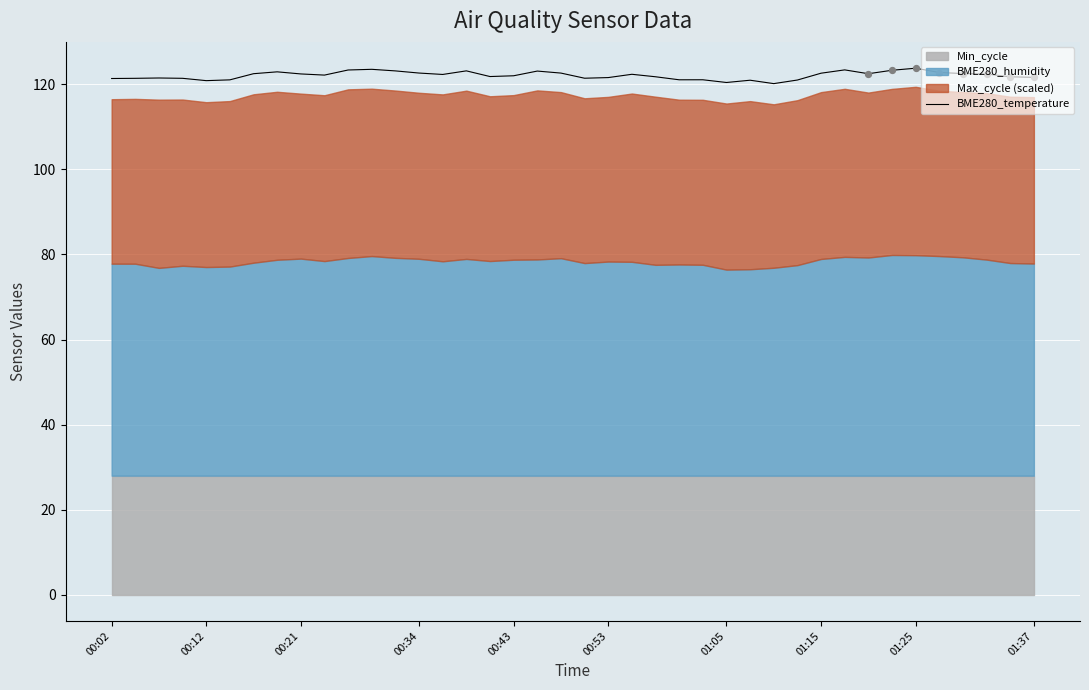

What is the highest value of the BME280_temperature series?

123.8